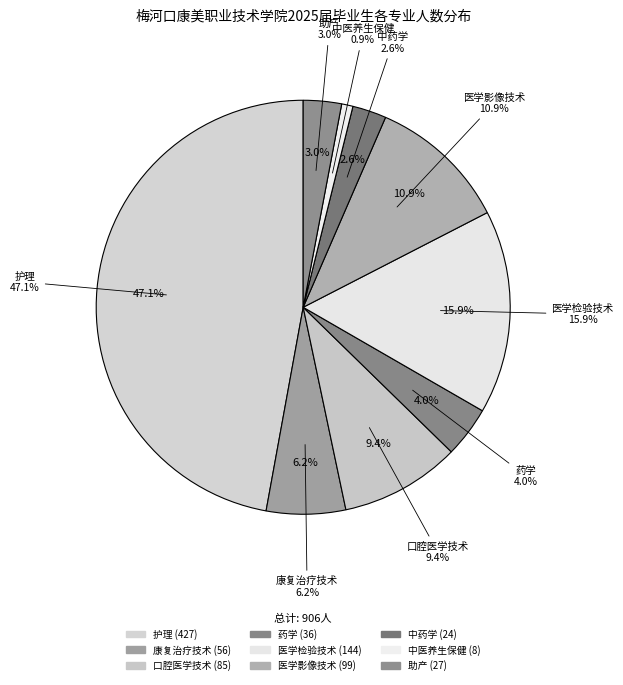

Do 康复治疗技术 and 医学影像技术 together represent more than half of the pie?

No